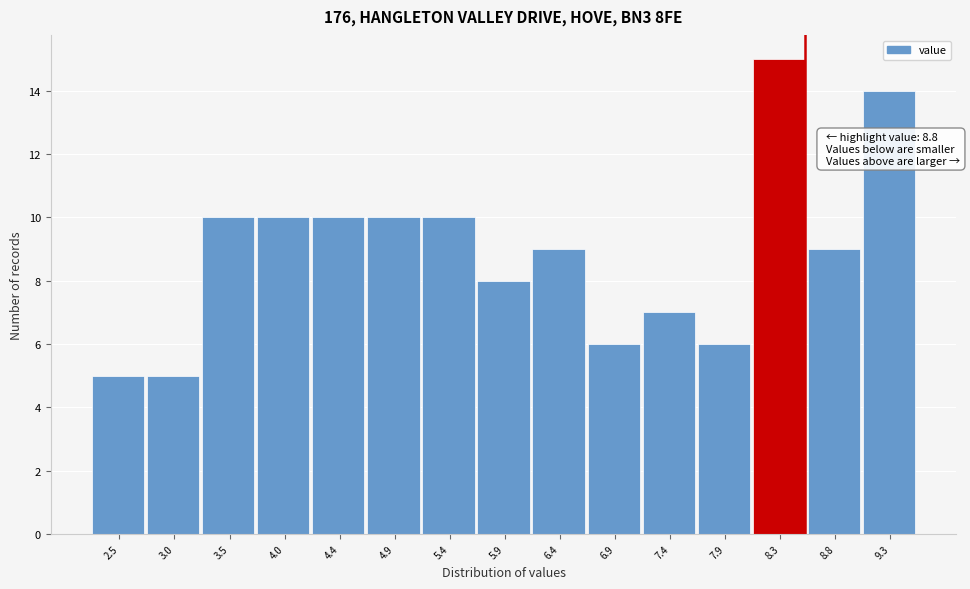

Reading right to left, transcribe all the data shown in this chart.

14	9	15	6	7	6	9	8	10	10	10	10	10	5	5